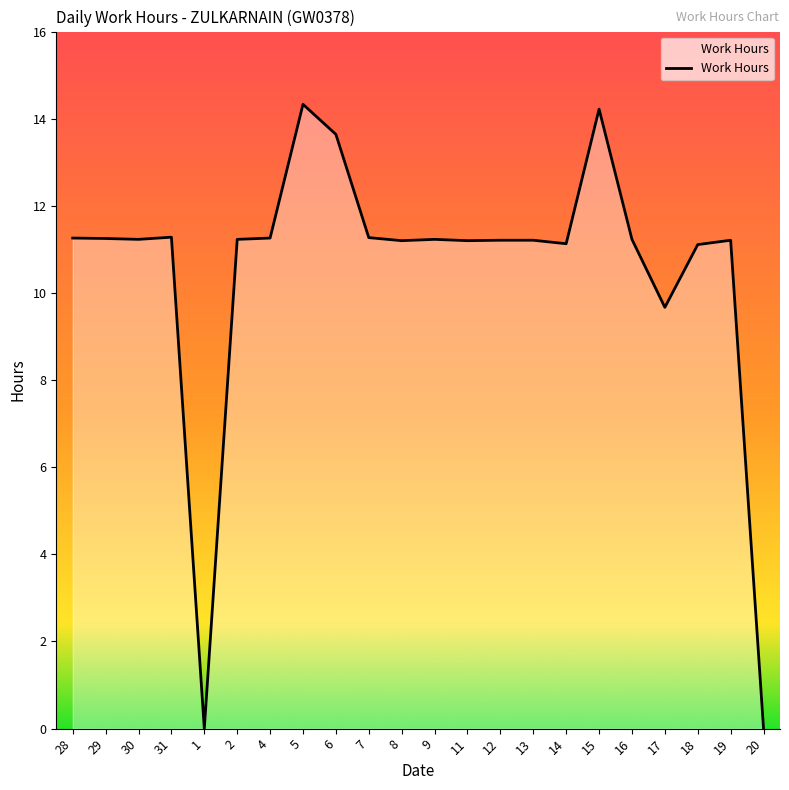

What is the difference between the maximum and minimum values?

14.3